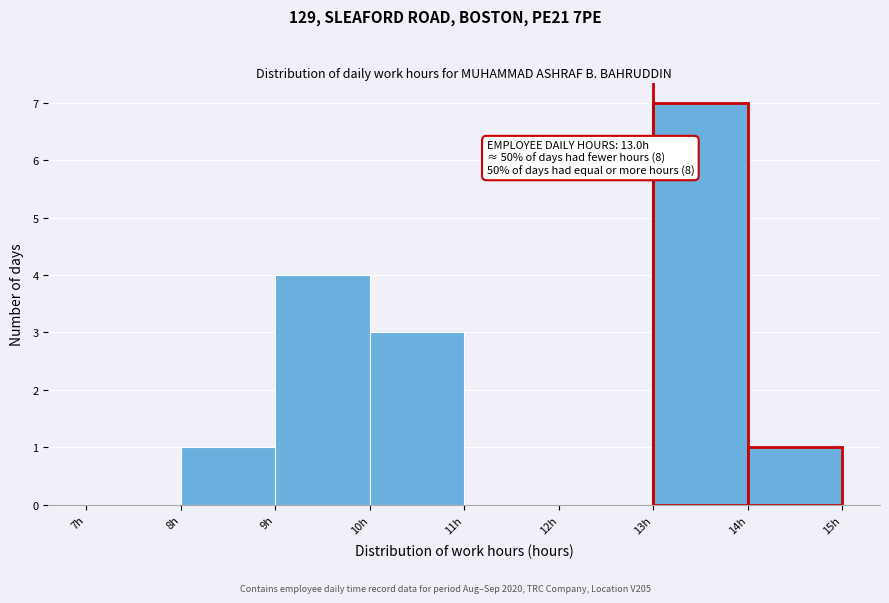

Which range on the x-axis has the tallest bar?

13 to 14